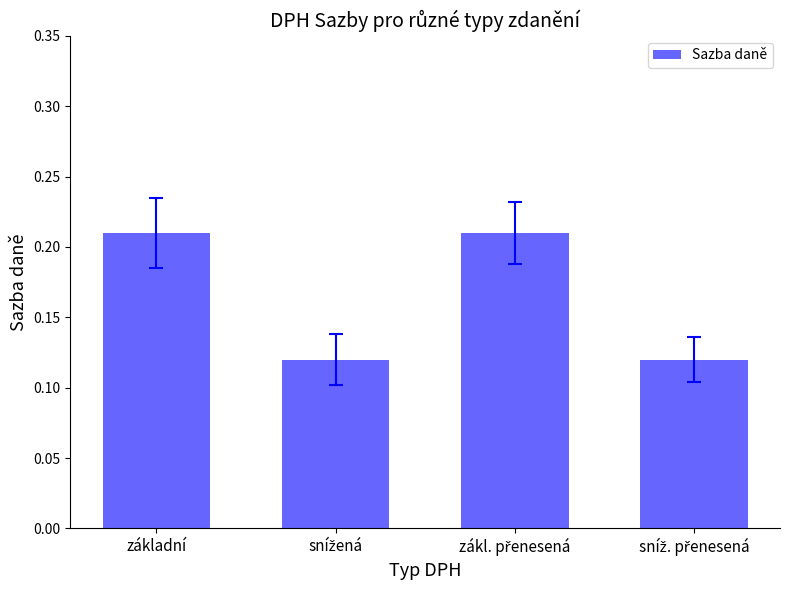

Count the values in the range 0 to 1.

4